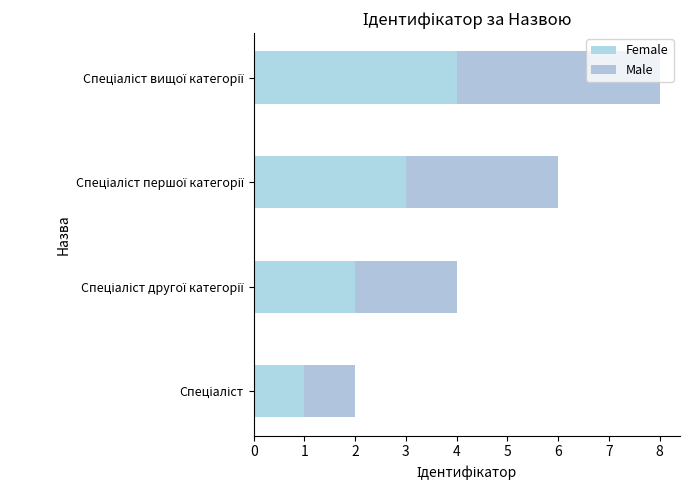

How many values in the Female series are below 3?

2